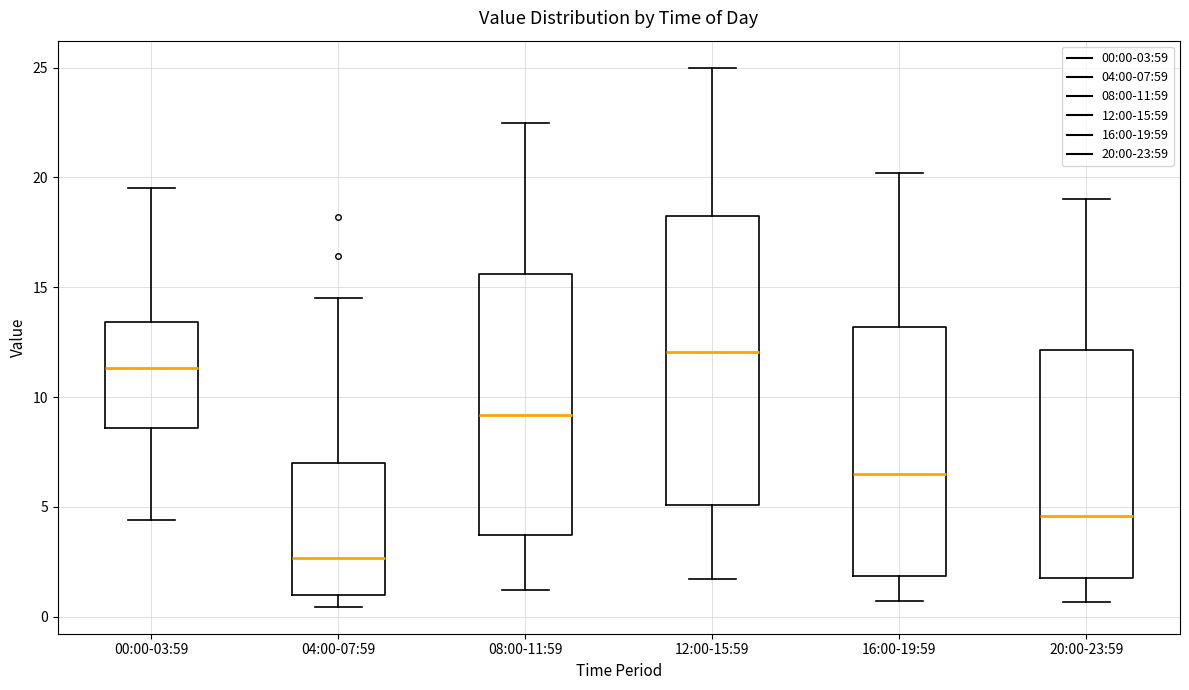

Which box is the tallest, from its lower edge to its upper edge?

12:00-15:59